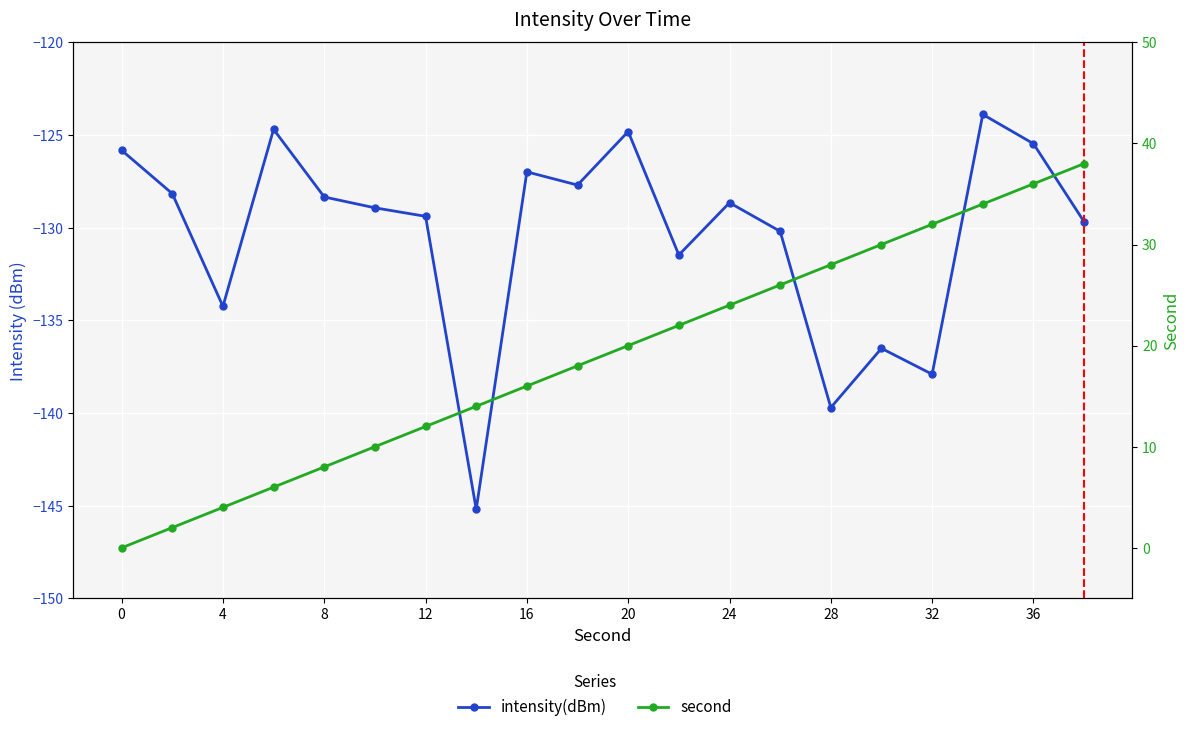

Reading left to right, extract all data points from this chart.

intensity(dBm): -125.8	-128.2	-134.2	-124.7	-128.3	-128.9	-129.4	-145.2	-127.0	-127.7	-124.8	-131.5	-128.7	-130.2	-139.7	-136.5	-137.9	-123.9	-125.5	-129.7
second: 0.0	2.0	4.0	6.0	8.0	10.0	12.0	14.0	16.0	18.0	20.0	22.0	24.0	26.0	28.0	30.0	32.0	34.0	36.0	38.0